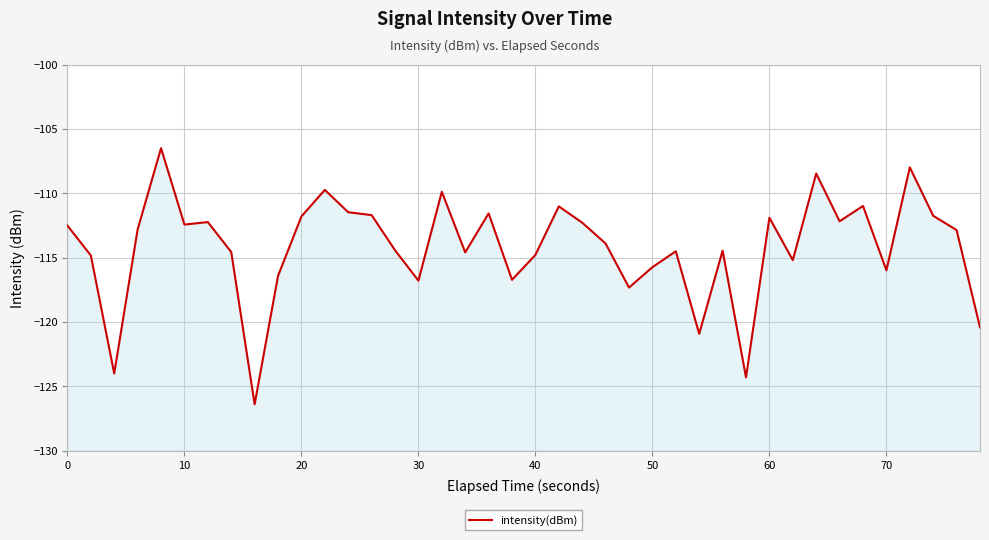

What is the average value?

-114.2